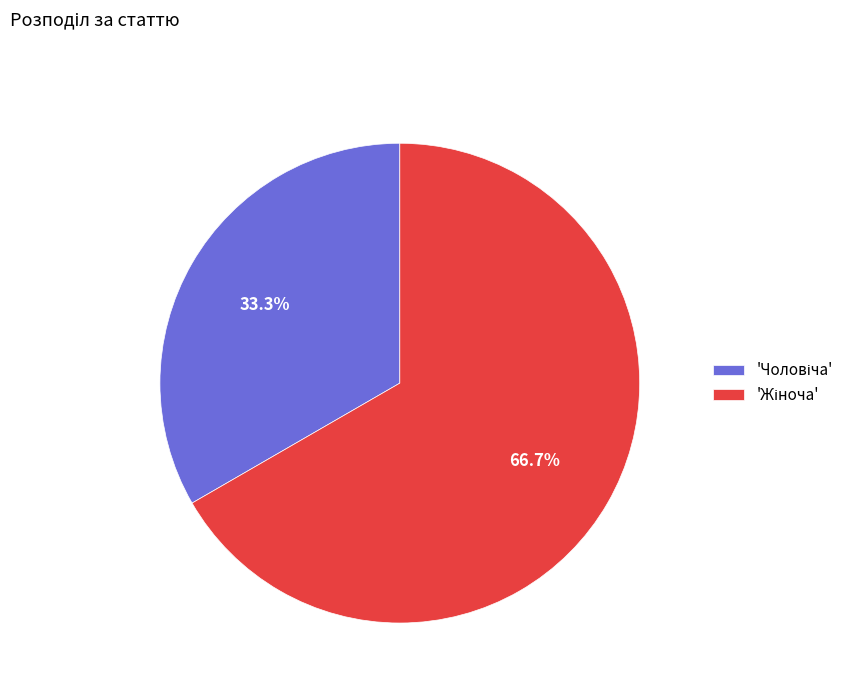

Count the number of slices in the pie.

2